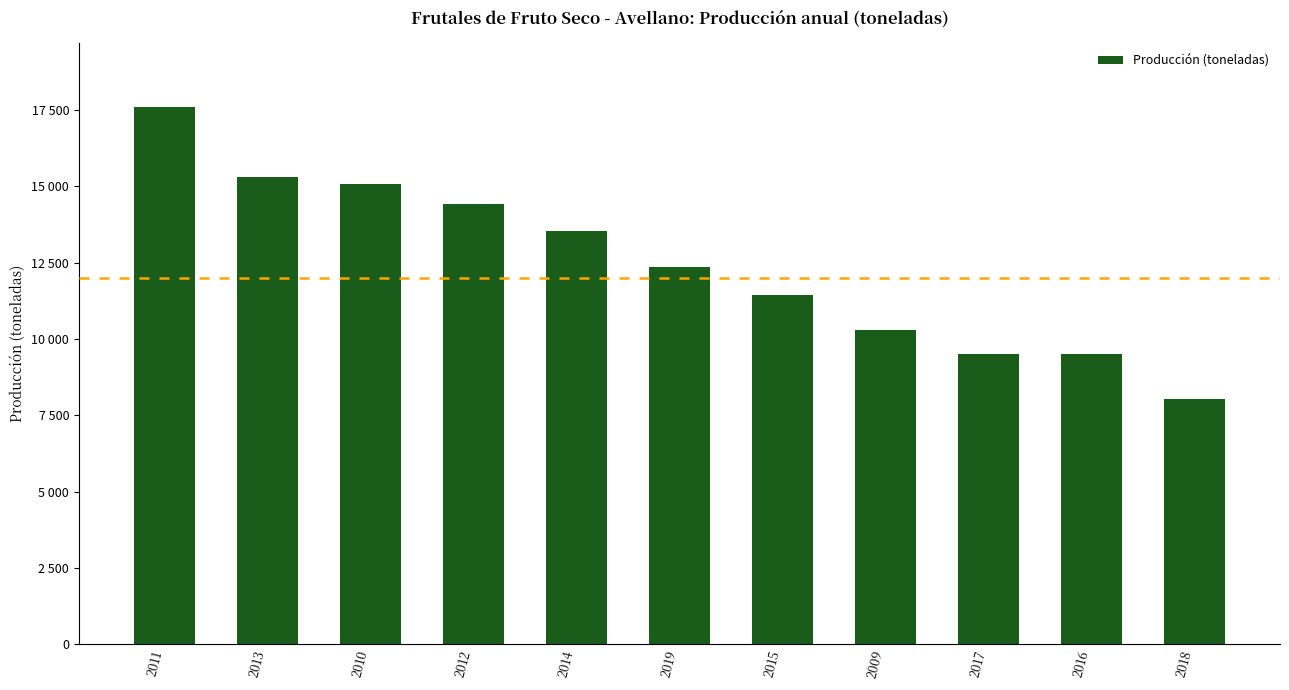

What value does the data have at 2010, to the nearest 50?

15100